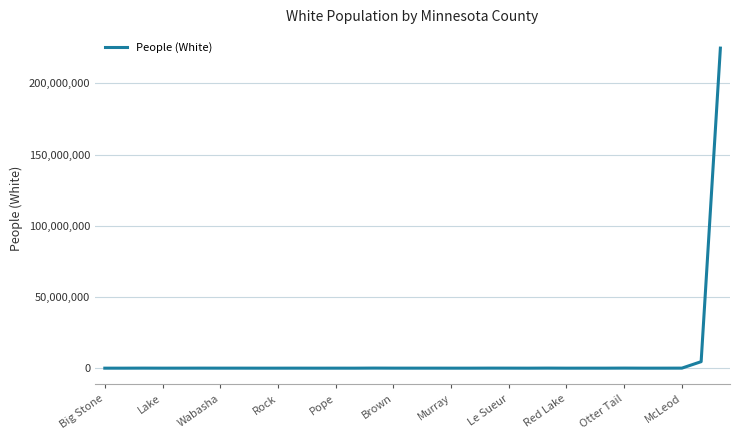

What is the greatest value displayed?

224789109